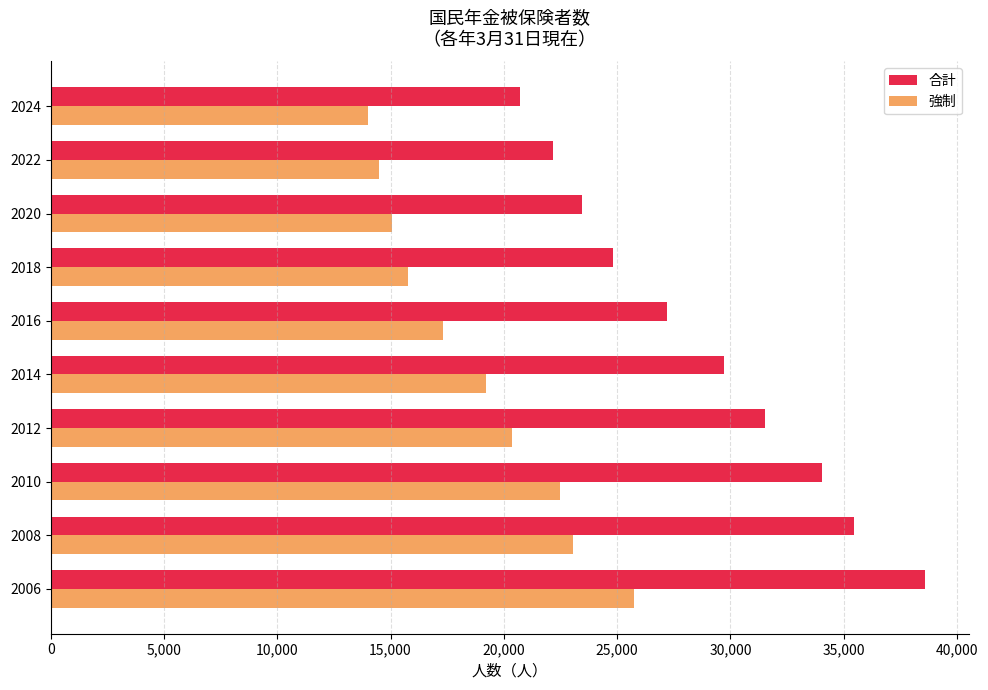

At how many categories does at least one series exceed 28482?

5